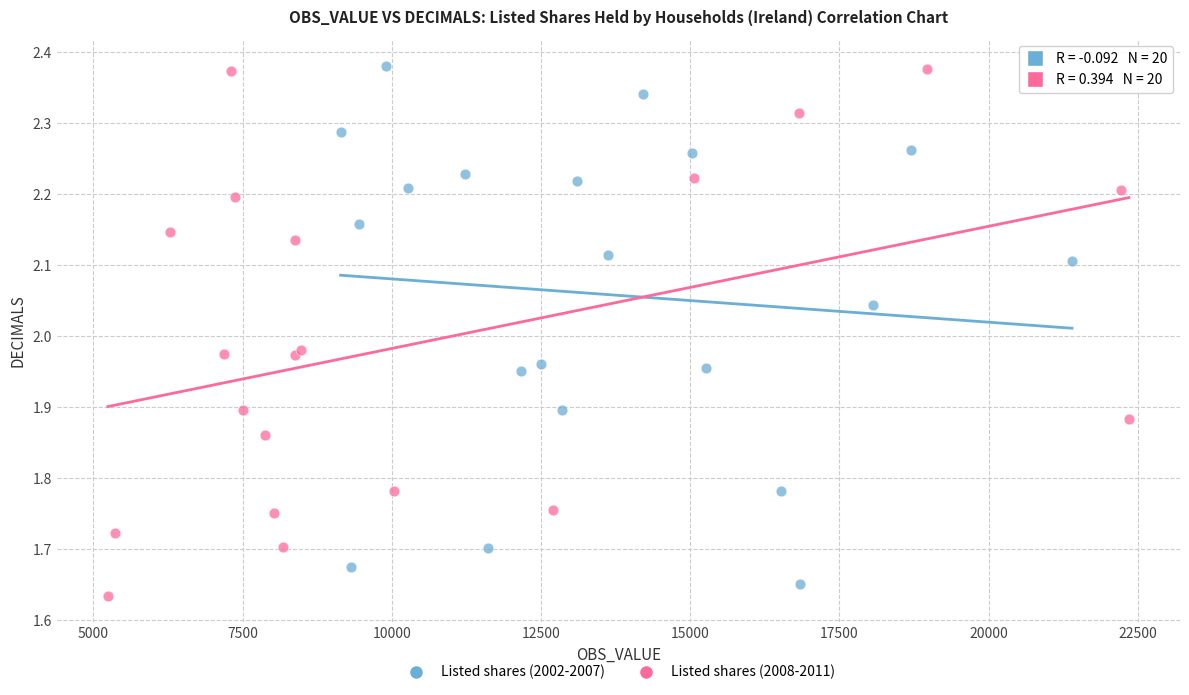

What are all the series names shown in the legend?

Listed shares (2002-2007), Listed shares (2008-2011)